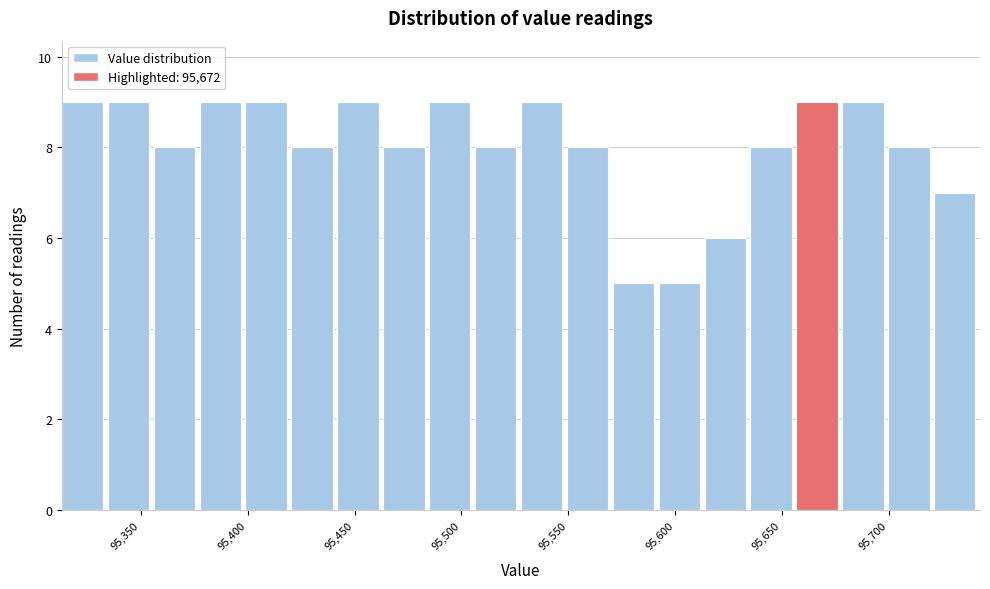

How tall is the bar that spans 95720 to 95745 on the x-axis? Neither the bar edges nor the heights are printed on the chart, so give them approximately, as read against the axes.

7